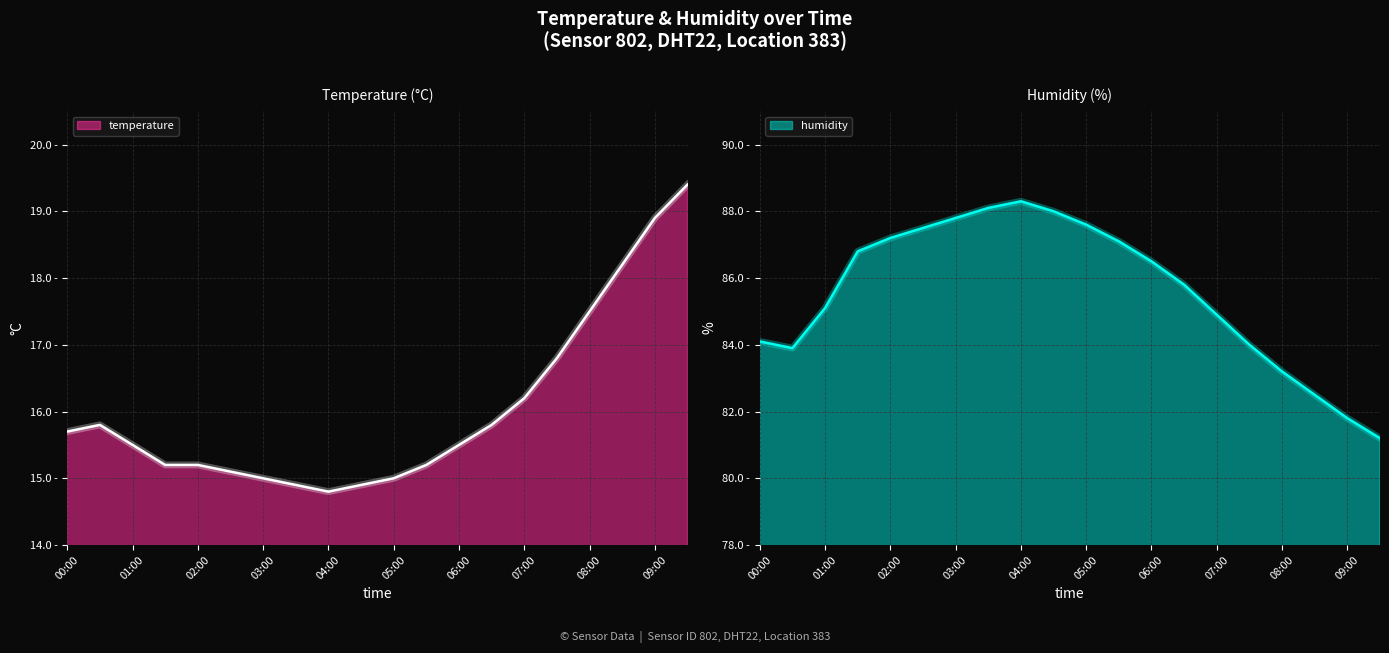

Does the chart have visible grid lines?

Yes